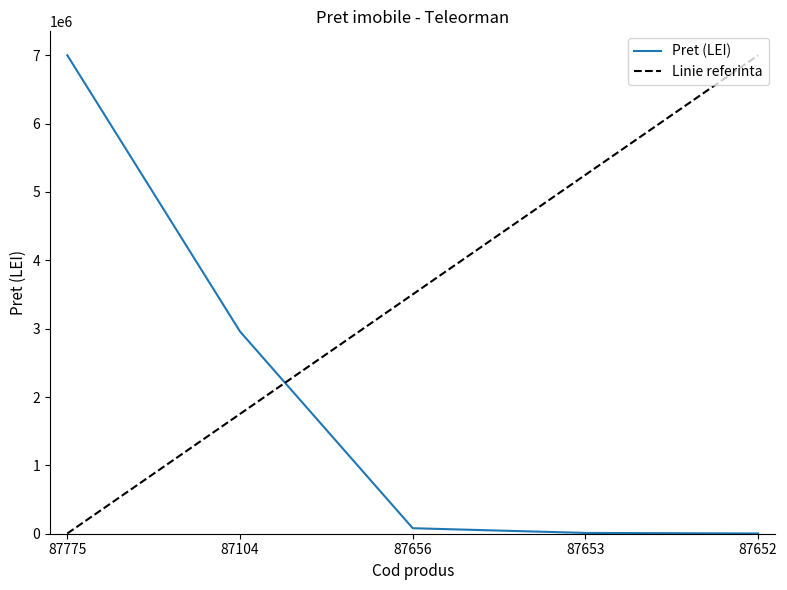

Where does the data first go above 80506?

87775